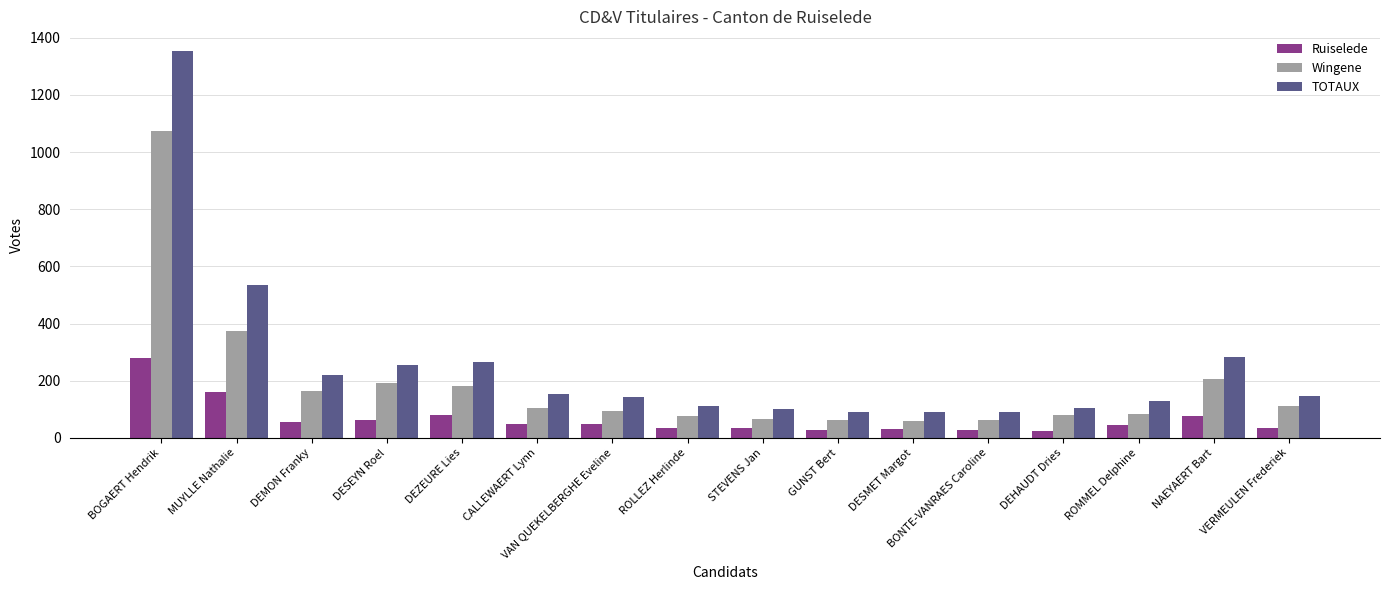

Count the number of categories in the chart.

16